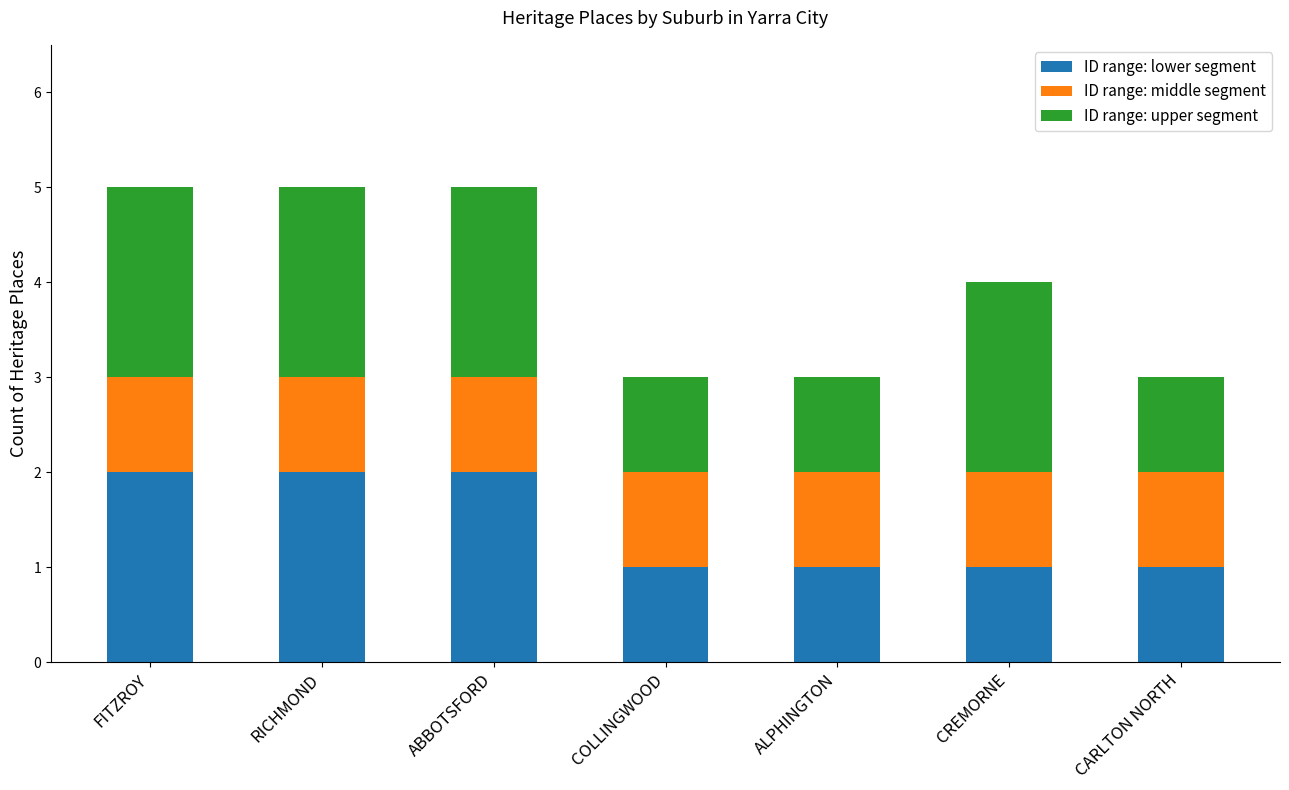

What is the total value across all series at FITZROY?

5